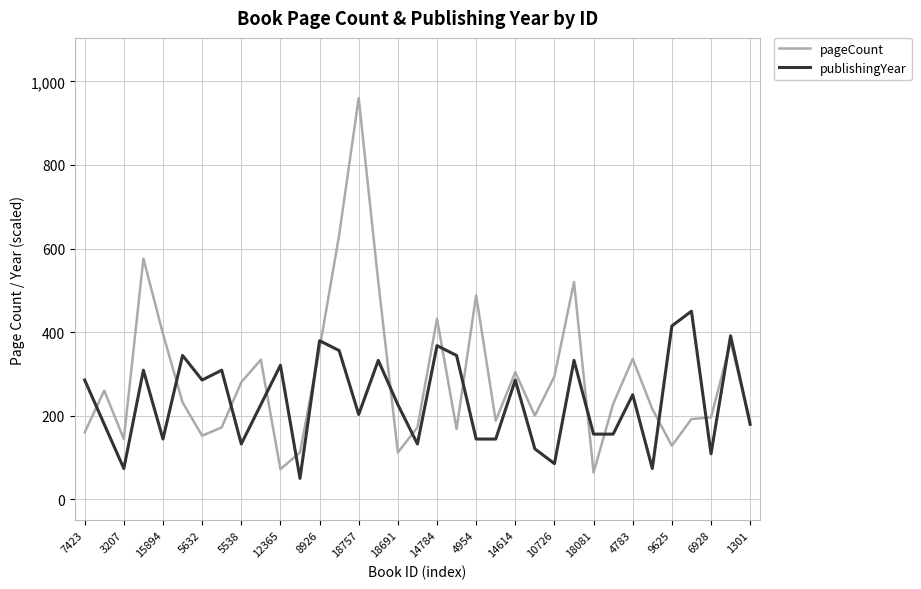

True or false: publishingYear and pageCount intersect in this chart.

True